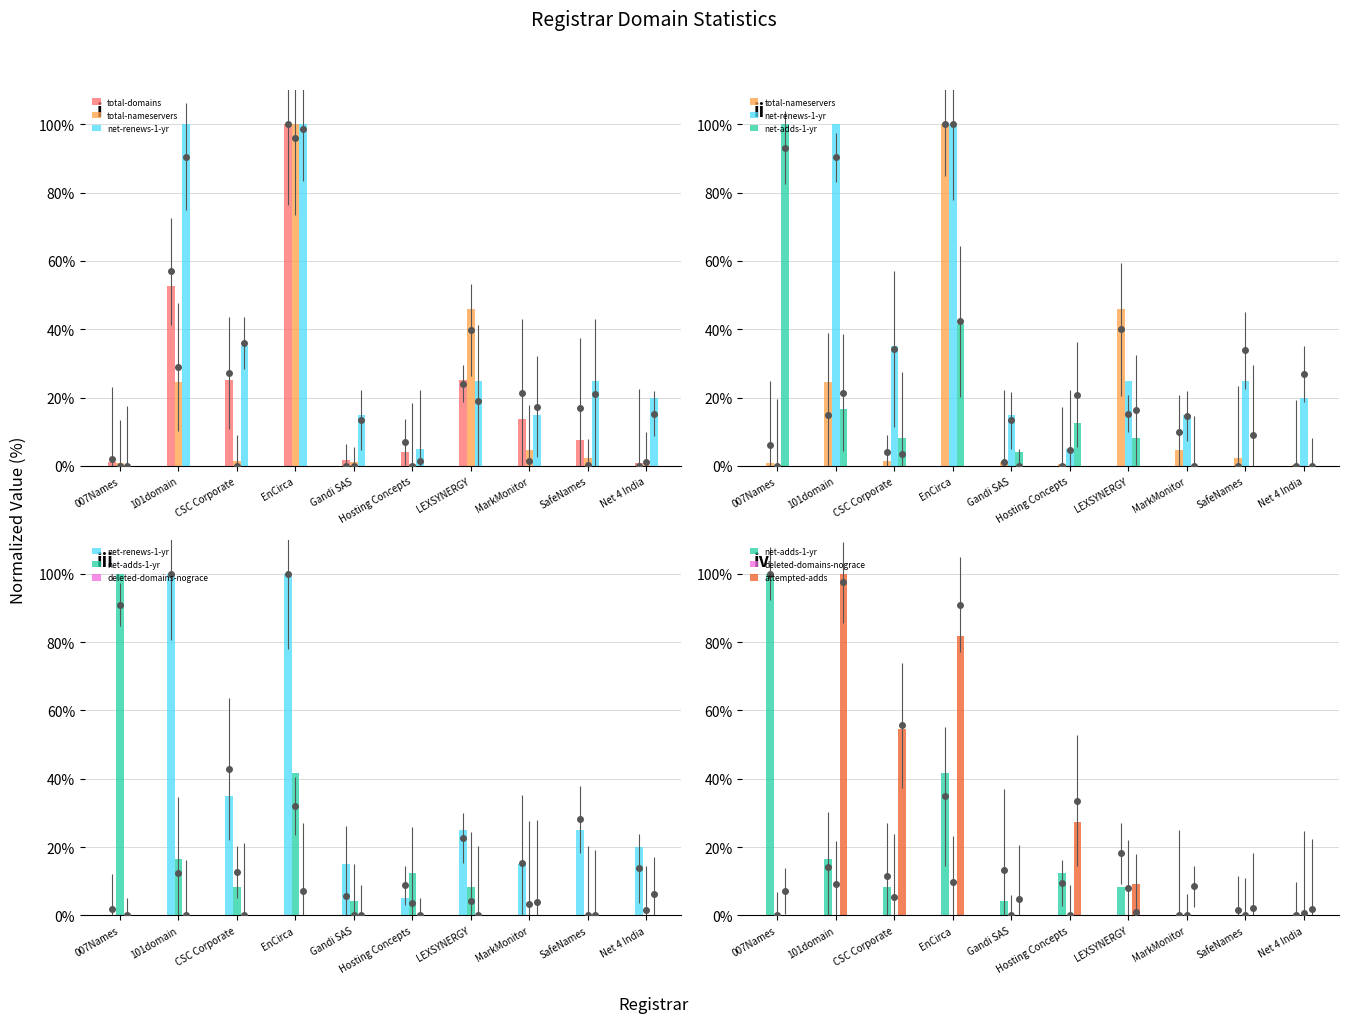

What is the approximate value of net-adds-1-yr at LEXSYNERGY?

8.3